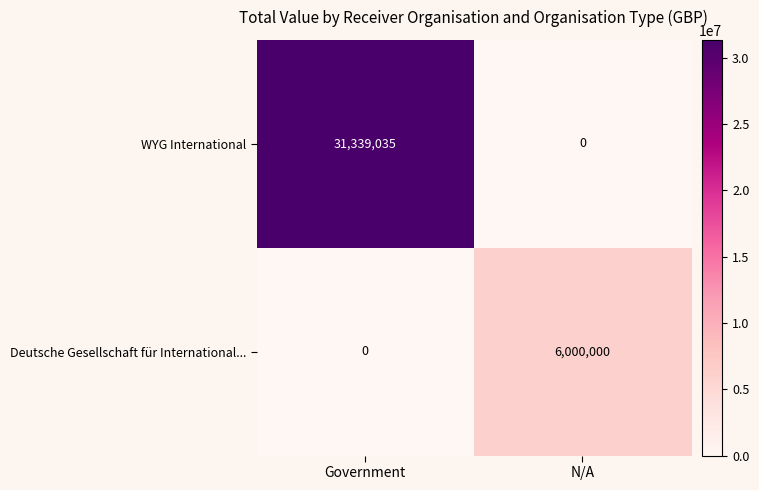

What is the sum of all Deutsche Gesellschaft für International... values?

6000000